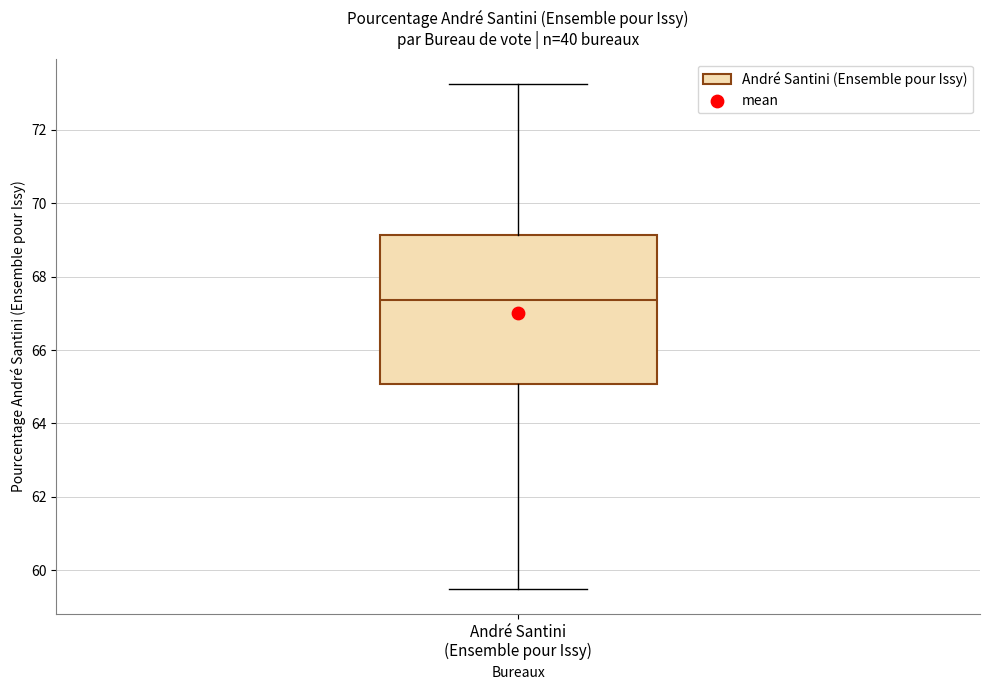

Read this box plot against the y-axis: the position of the median line, the range covered by the box, and the ends of both whiskers. The values are not printed on the chart, so give them approximately, as read against the axis.

median 67.4, box 65.0 to 69.2, whiskers 59.6 to 73.2